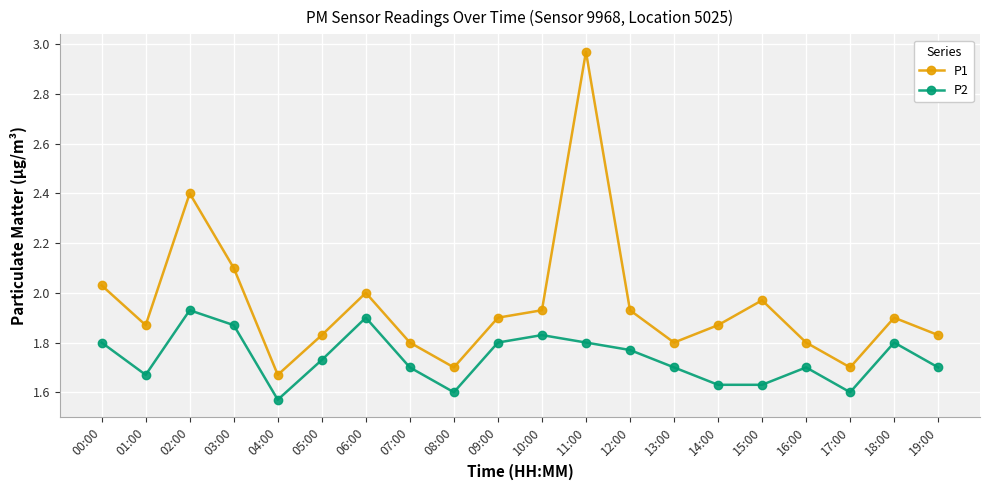

At which label does P1 reach its peak?

11:00